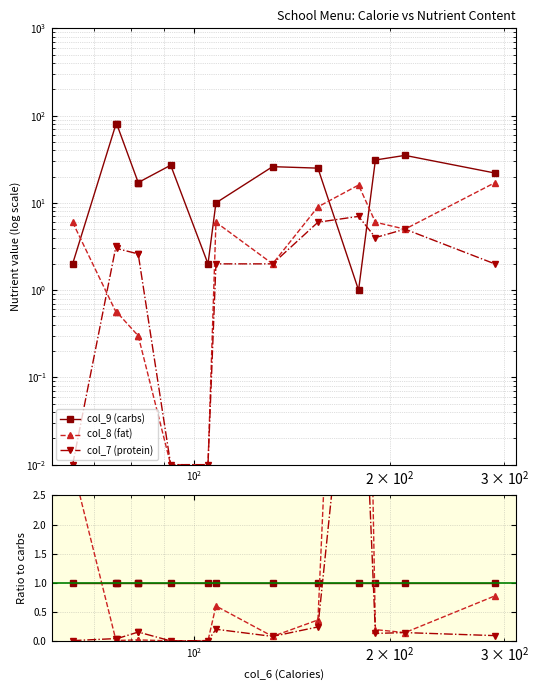

The value of col_9 (carbs) at 11 is 1.7. True or false?

False